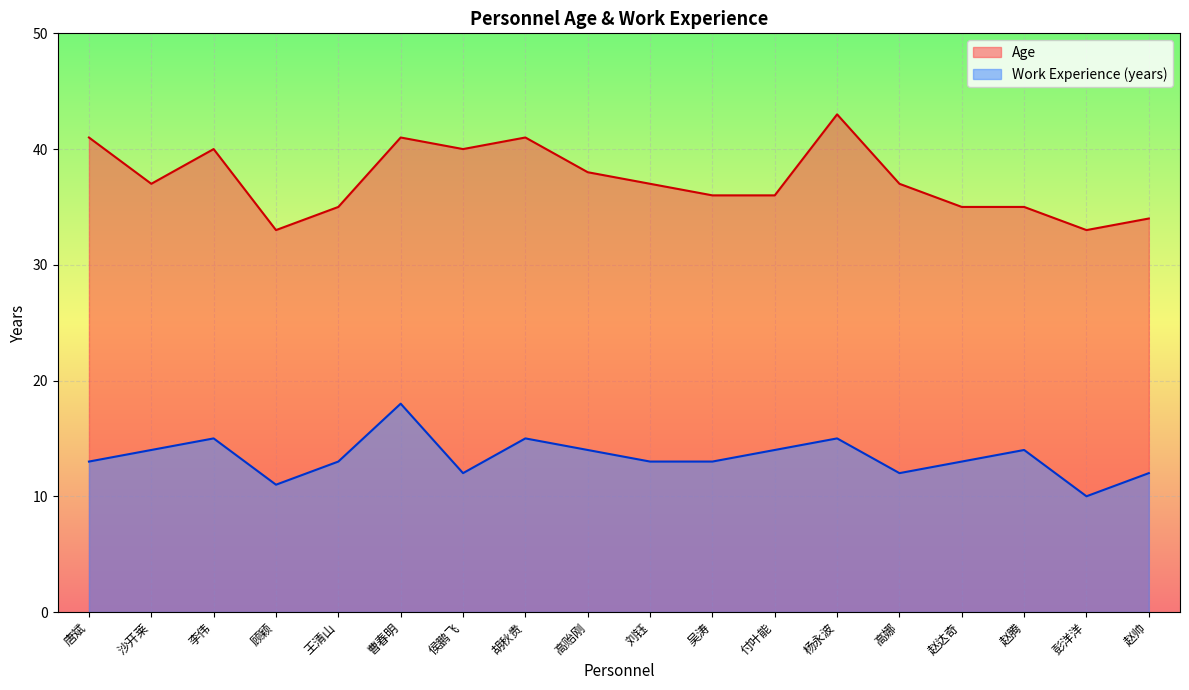

Between 胡秋贵 and 高贻刚, which is larger?

胡秋贵